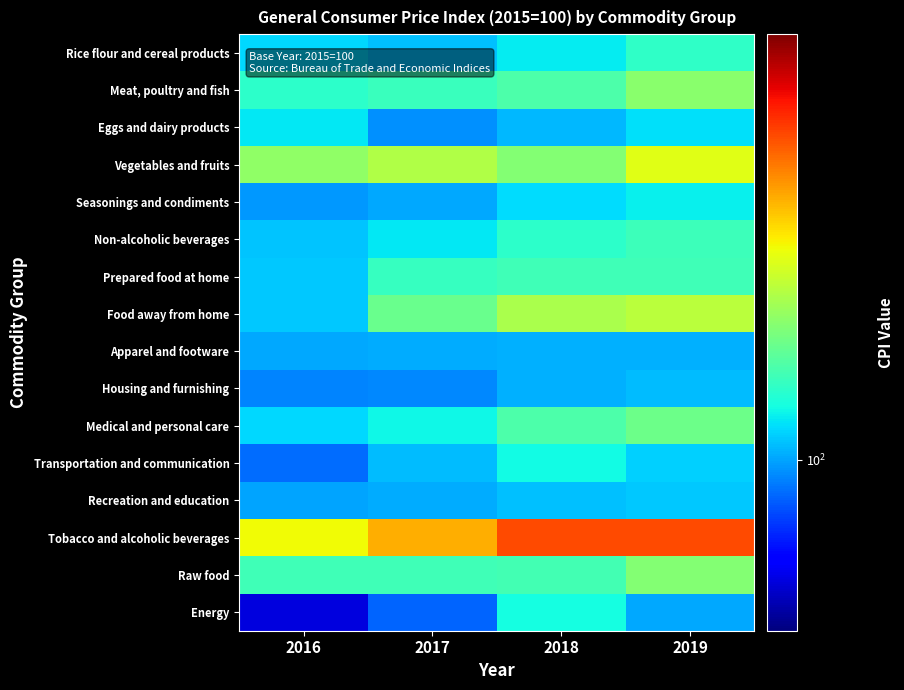

What is the total value across all series at 2019?

1695.8